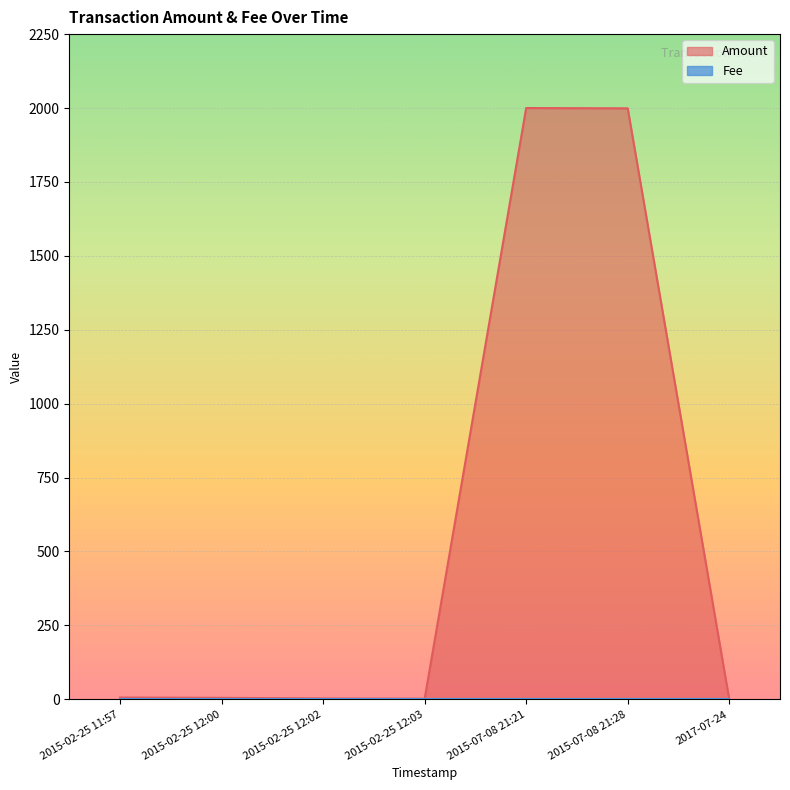

How many lines are shown in the chart?

2